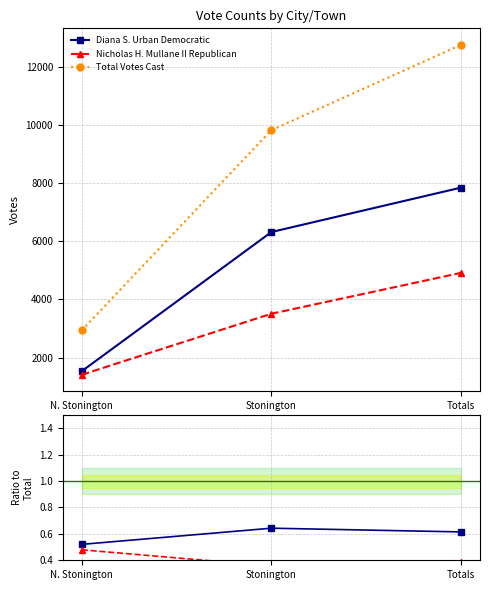

What is the maximum value shown in the chart?

12764.0